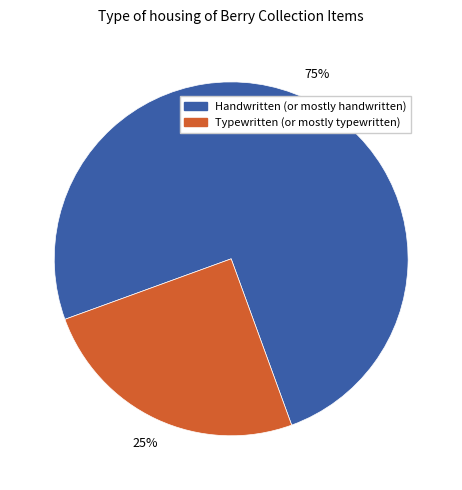

Does any single category account for the majority?

Yes